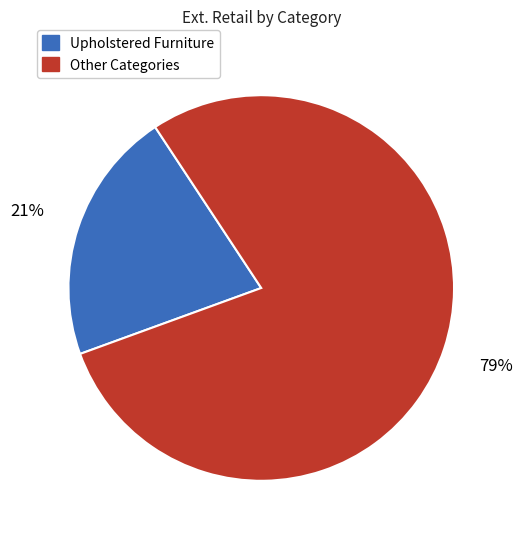

To the nearest percent, what is the average slice percentage?

50%